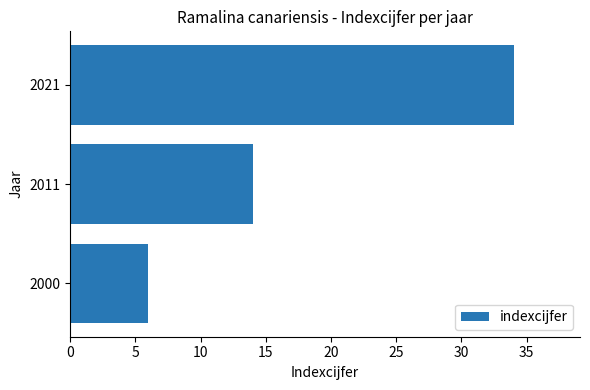

Reading bottom to top, extract all data points from this chart.

6	14	34